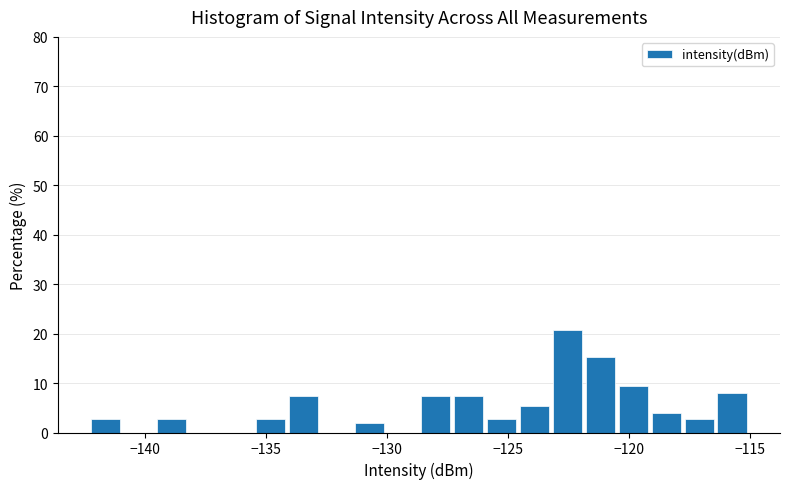

Around what value on the x-axis is the tallest bar? Give the approximate position of its centre, as read against the axis.

-122.5